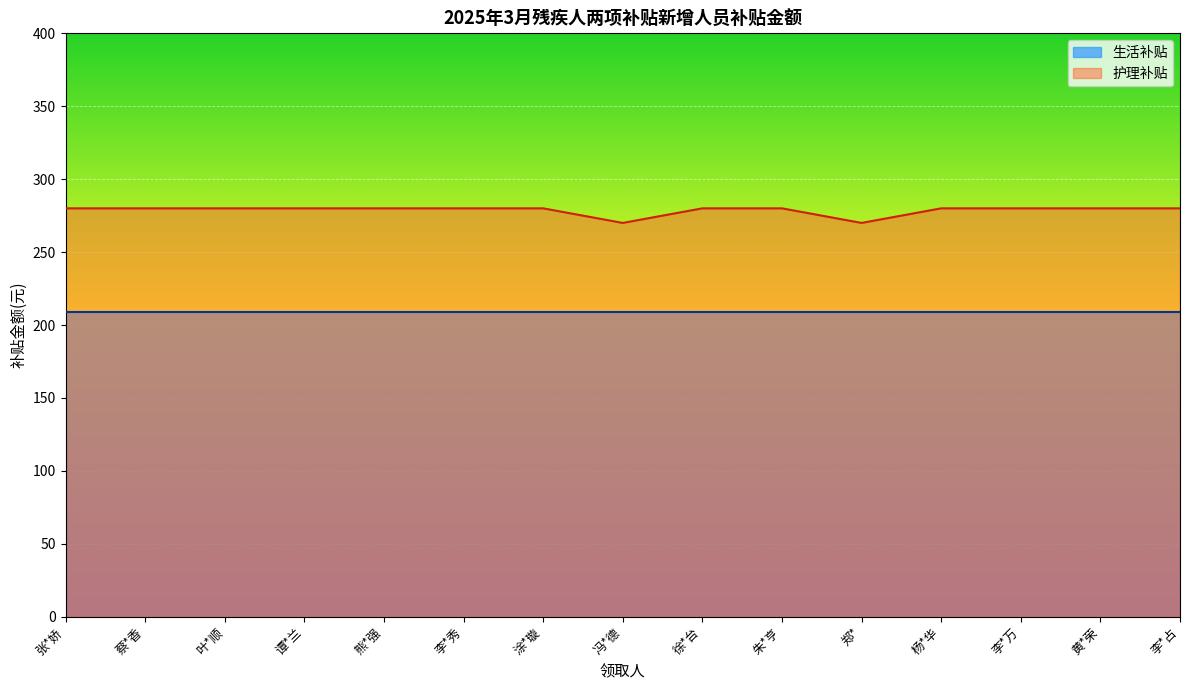

True or false: the data shows 70 at 蔡*香.

False